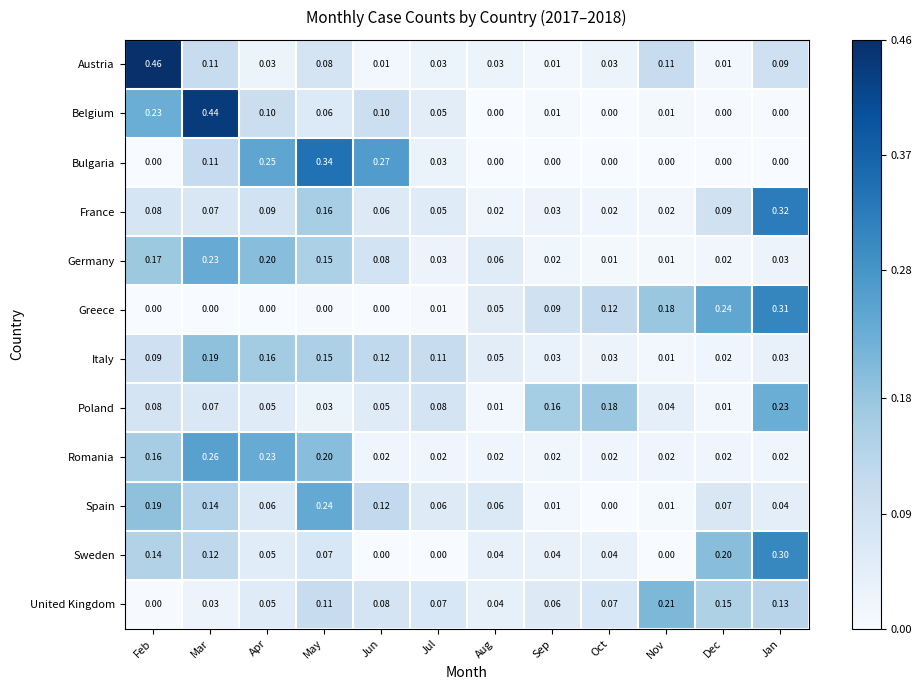

Which category has the highest value across all series?

Feb